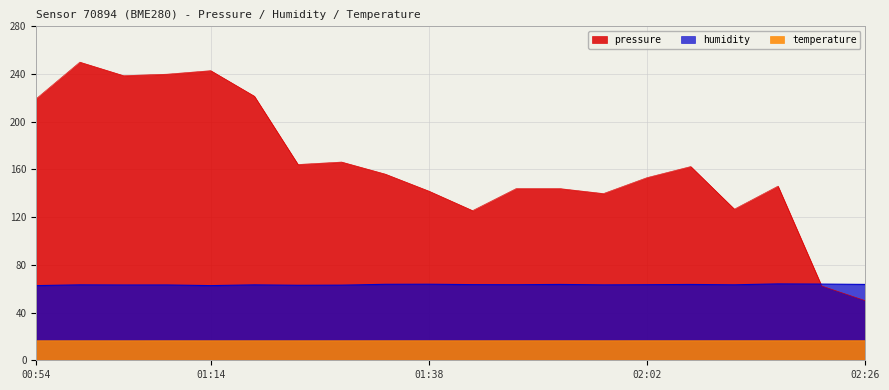

What is the difference between the maximum and second lowest values in the pressure series?

187.7